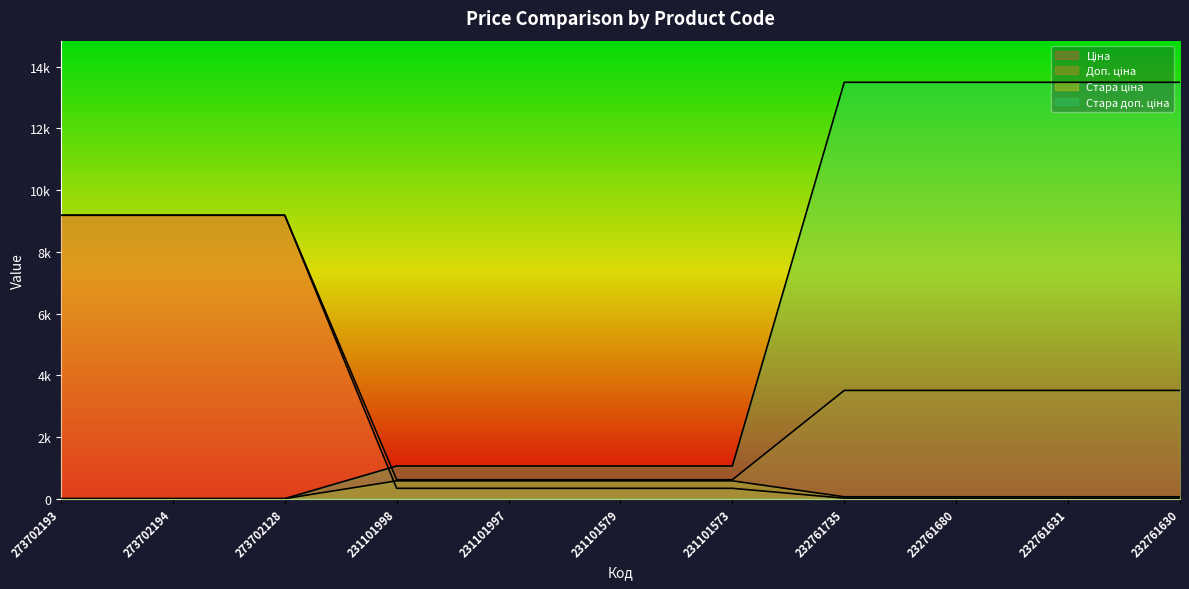

The Ціна series shows 9.3 at 232761735. True or false?

False